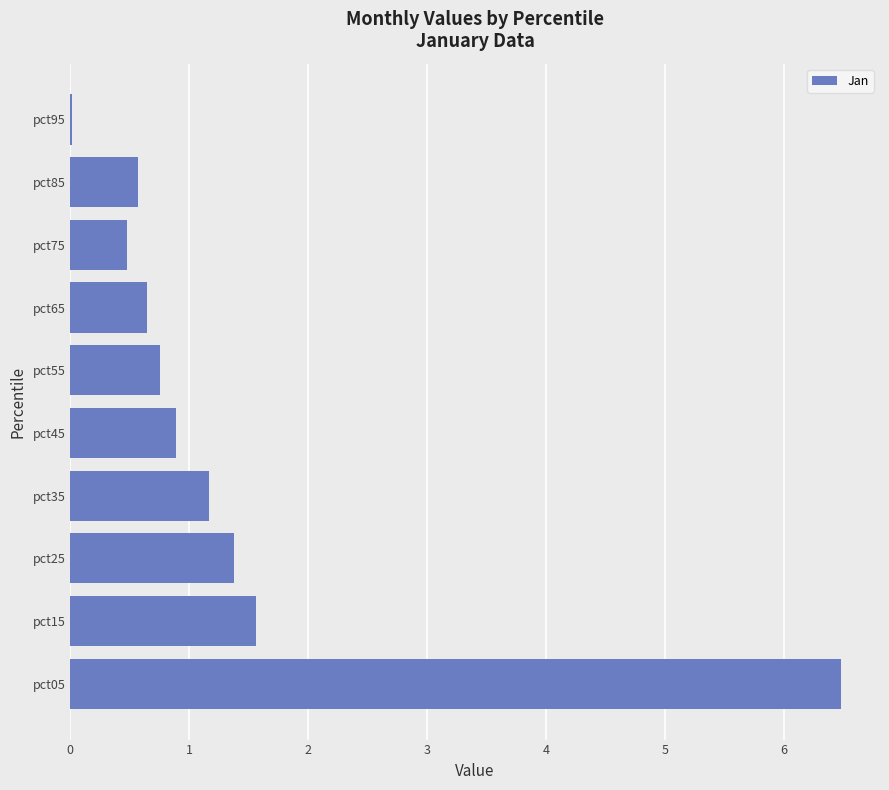

What is the sum of the values at pct25 and pct55?

2.1